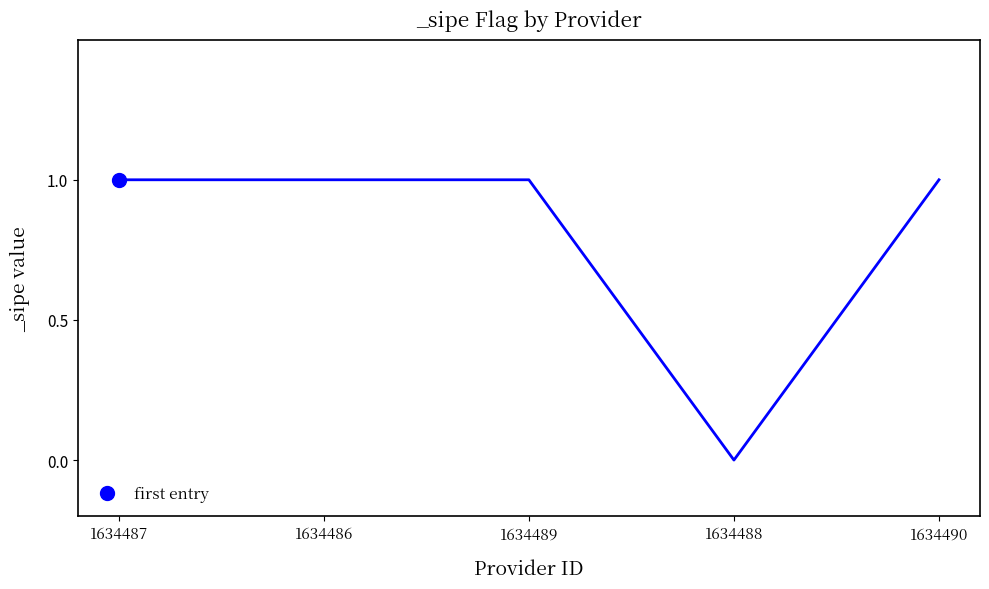

What is the label of the 3rd point from the left?

1634489